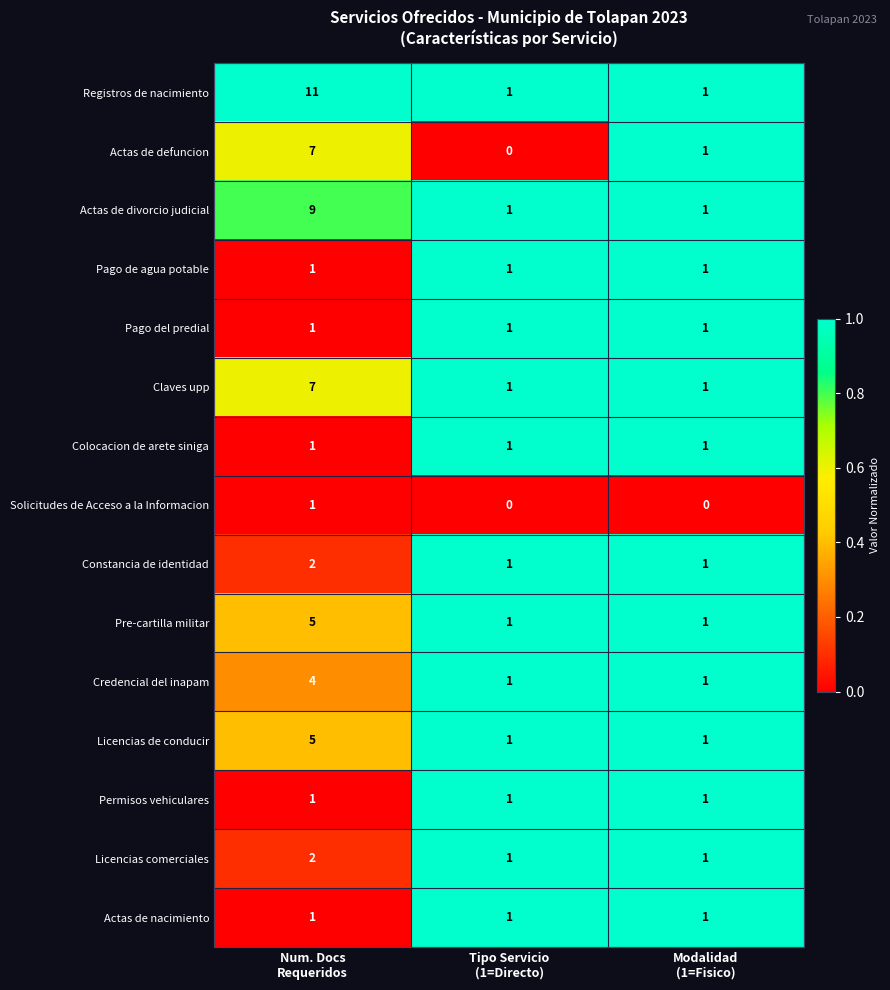

Which series has the largest range (max minus min)?

Registros de nacimiento